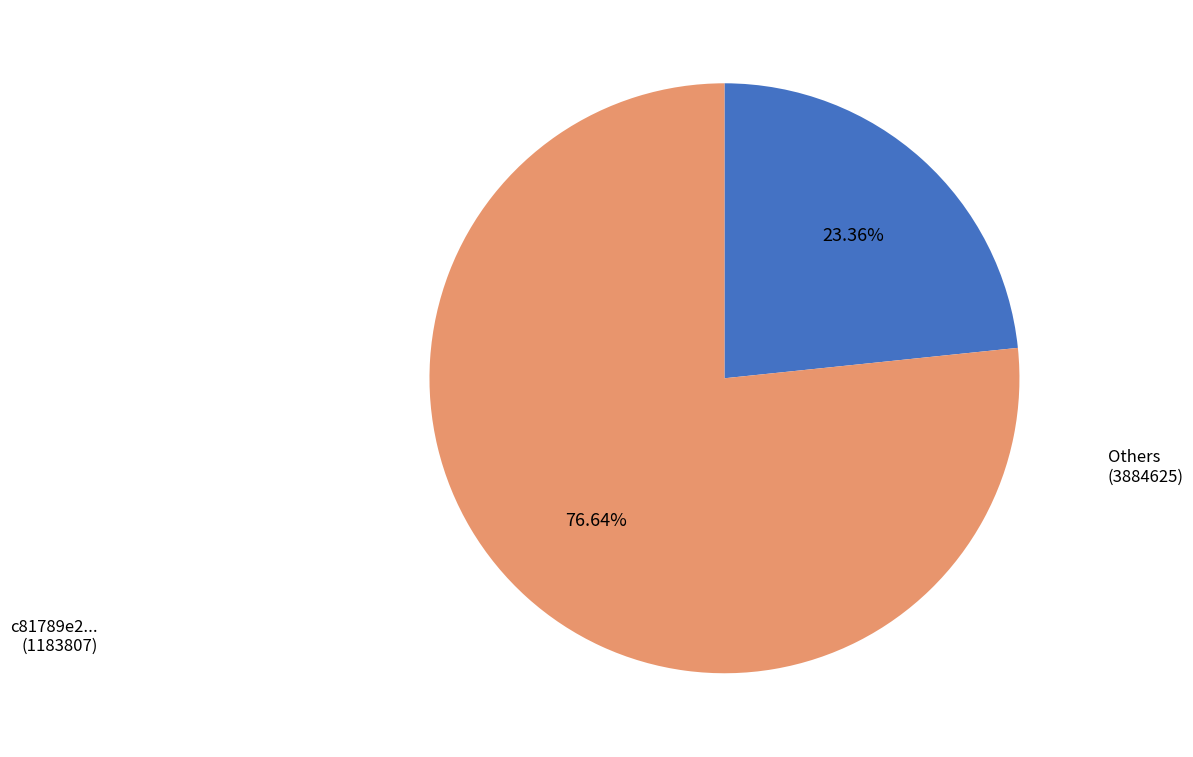

Is there any slice that represents more than half of the pie?

Yes